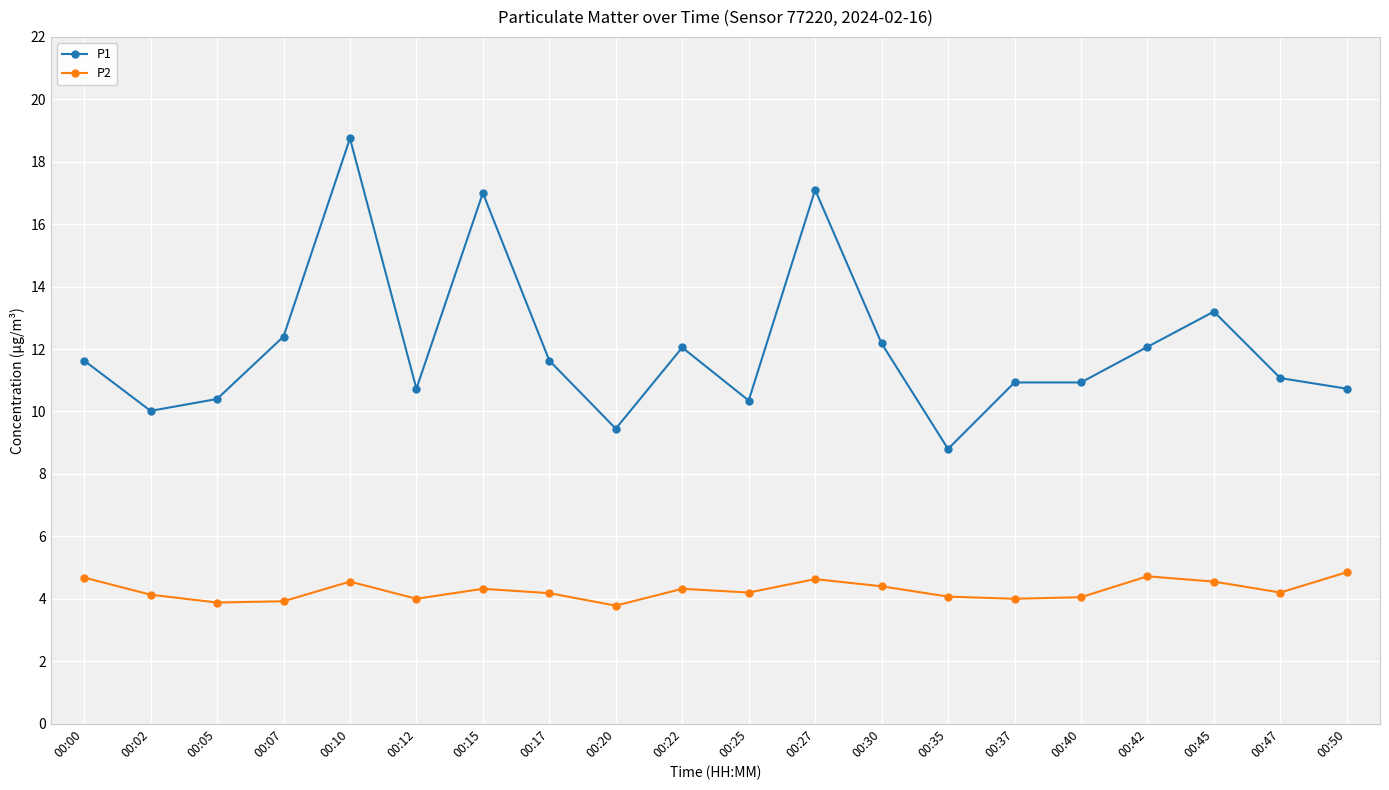

Which series has the largest total across all categories?

P1